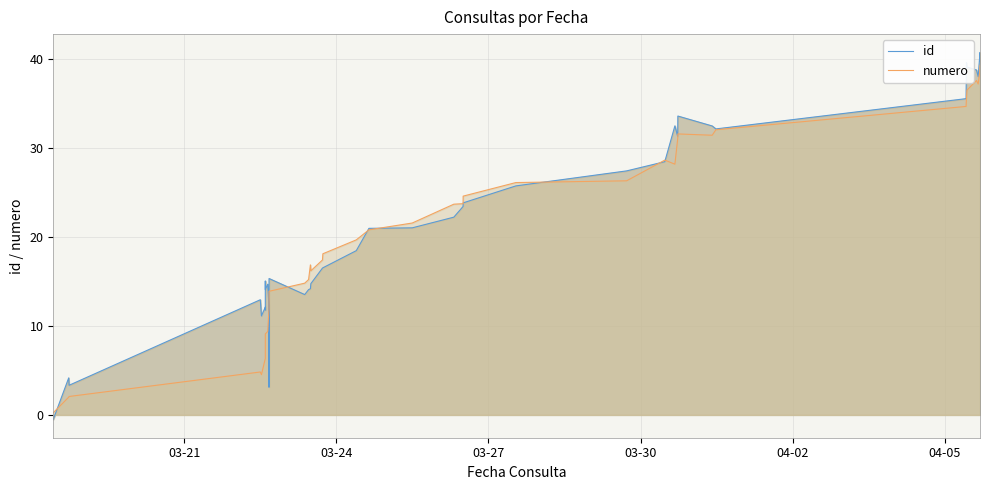

What is the maximum value shown in the chart?

40.7